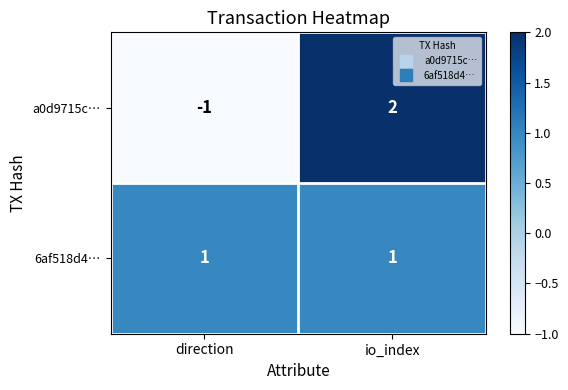

Count the number of categories in the chart.

2